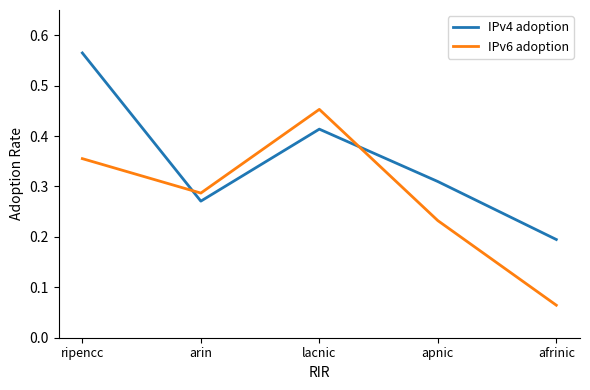

The value of IPv6 adoption at lacnic is 0.7. True or false?

False